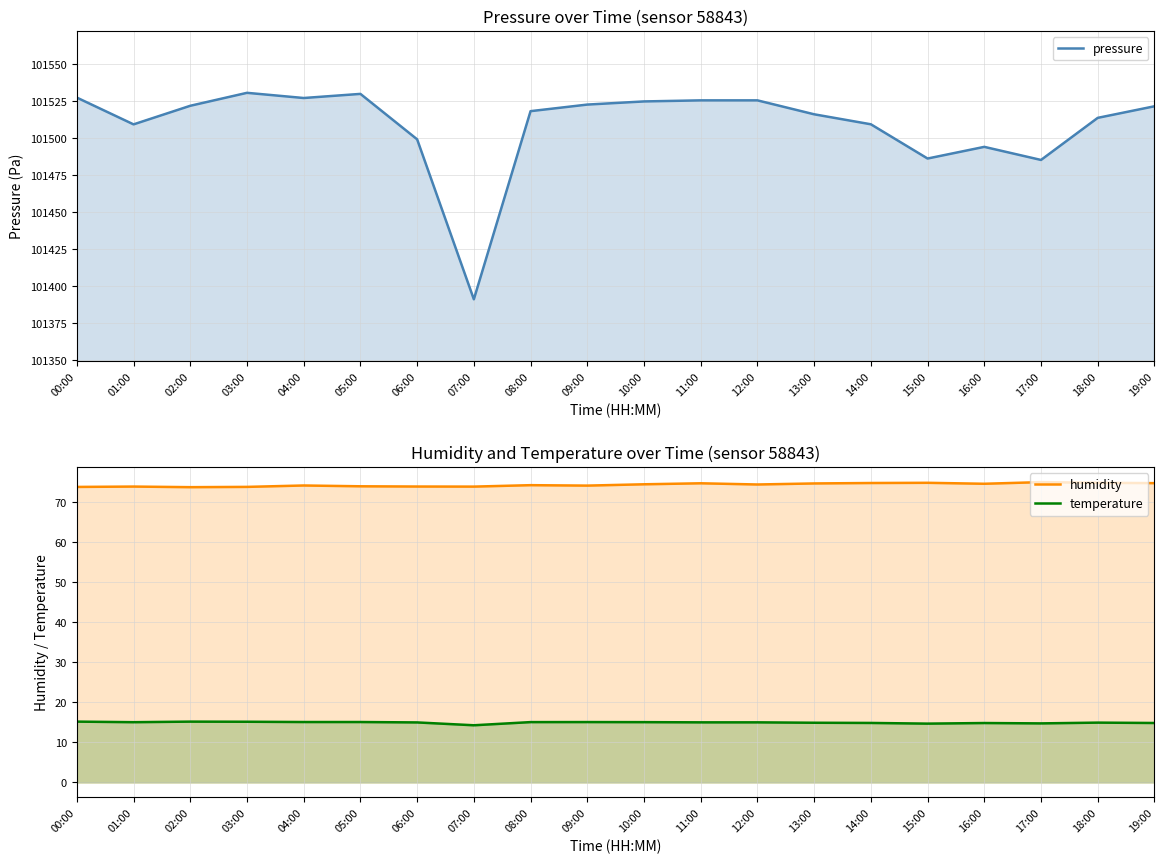

What is the lowest value of the temperature series?

14.3